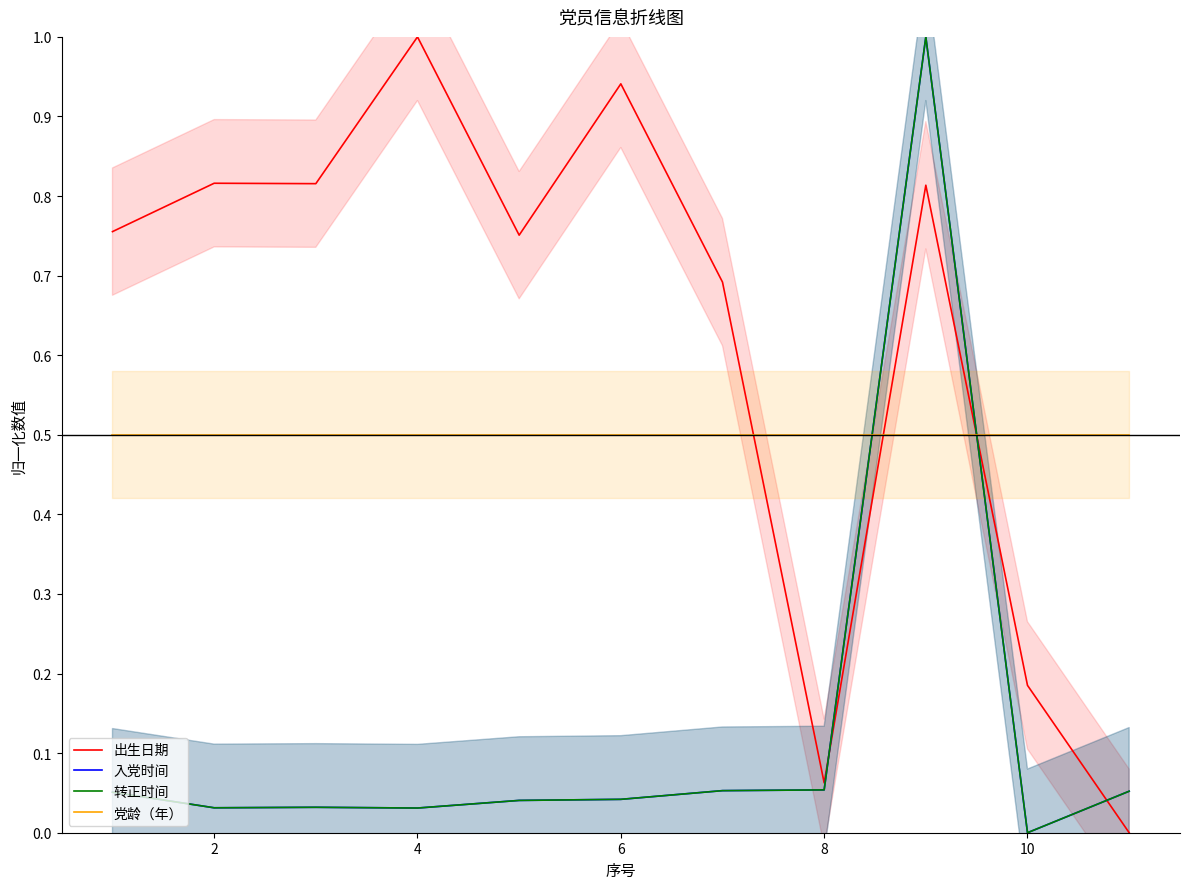

How many intersections are there between 转正时间 and 出生日期?

3